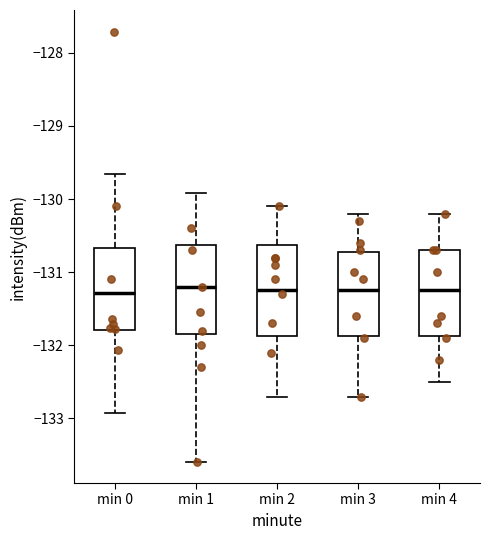

Reading left to right, read every box against the y-axis: the position of its median line, the range the box covers, and the ends of its whiskers. The values are not printed on the chart, so give them approximately, as read against the axis.

min 0: median -131.3, box -131.8 to -130.7, whiskers -132.9 to -129.7
min 1: median -131.2, box -131.8 to -130.6, whiskers -133.6 to -129.9
min 2: median -131.2, box -131.9 to -130.6, whiskers -132.7 to -130.1
min 3: median -131.2, box -131.9 to -130.7, whiskers -132.7 to -130.2
min 4: median -131.2, box -131.9 to -130.7, whiskers -132.5 to -130.2